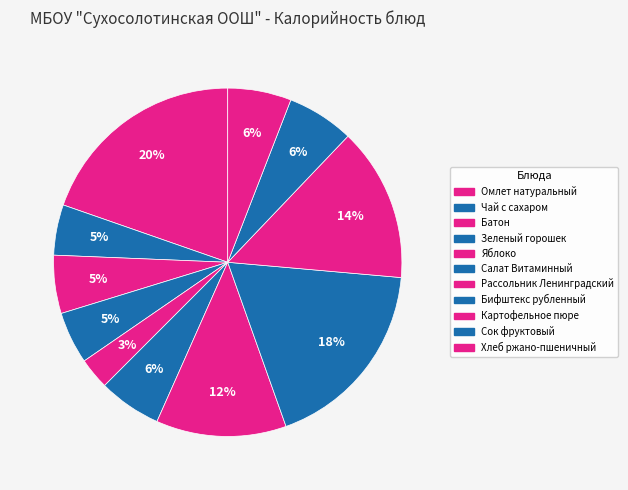

Is Зеленый горошек the majority of the pie?

No